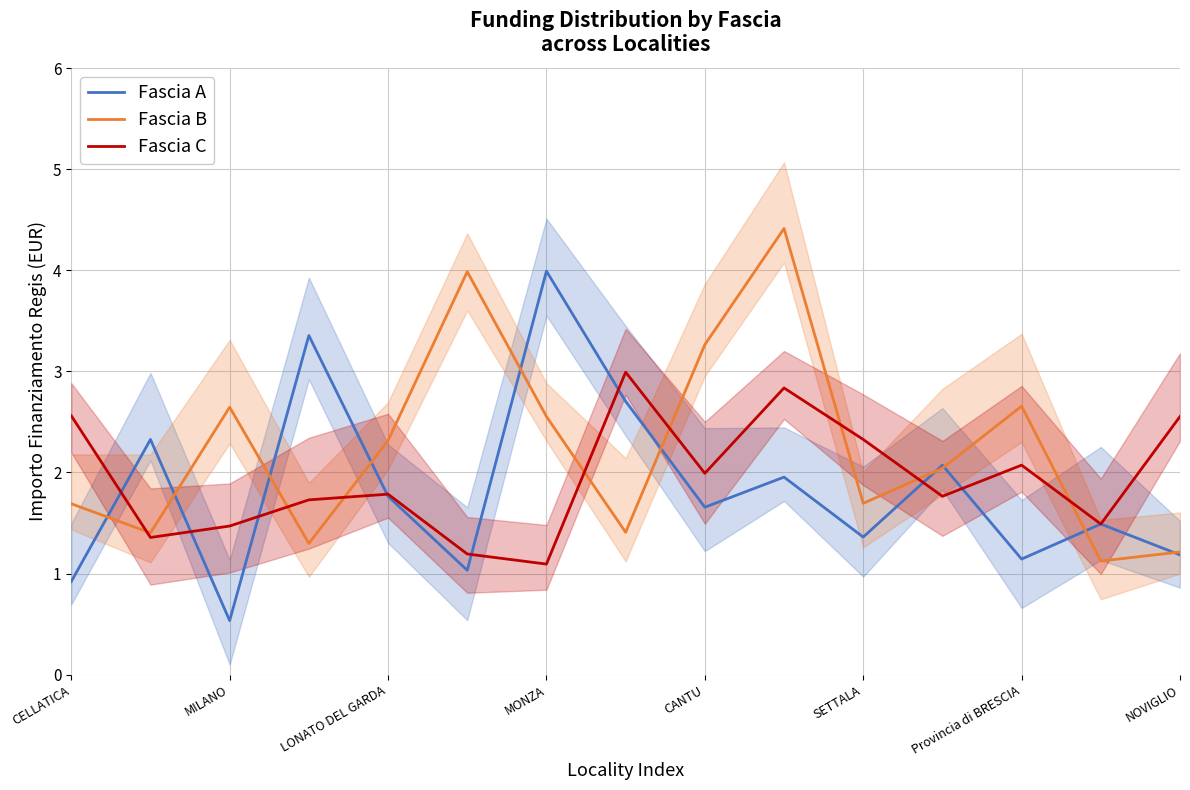

How many values in the Fascia B series exceed 2?

8